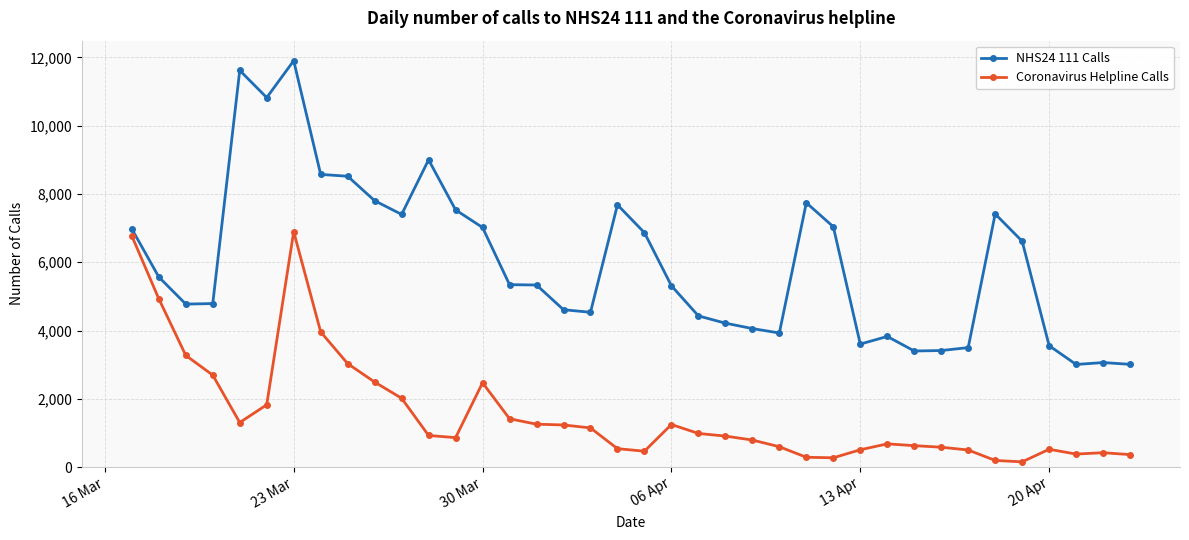

Which series has the largest total across all categories?

NHS24 111 Calls